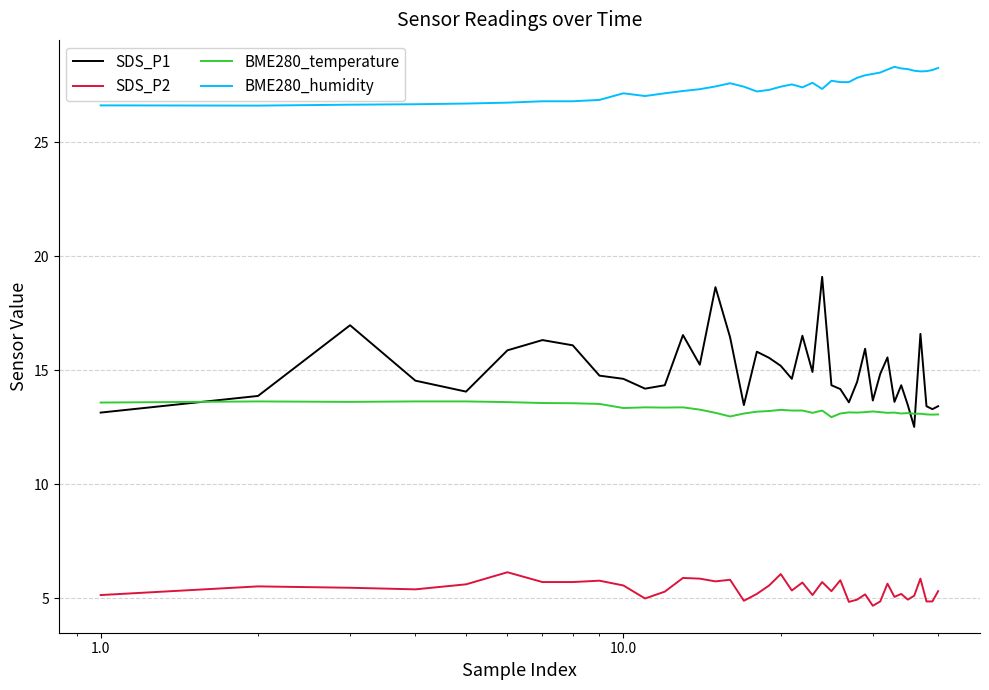

Rank the series by their maximum value, from highest to lowest.

BME280_humidity, SDS_P1, BME280_temperature, SDS_P2